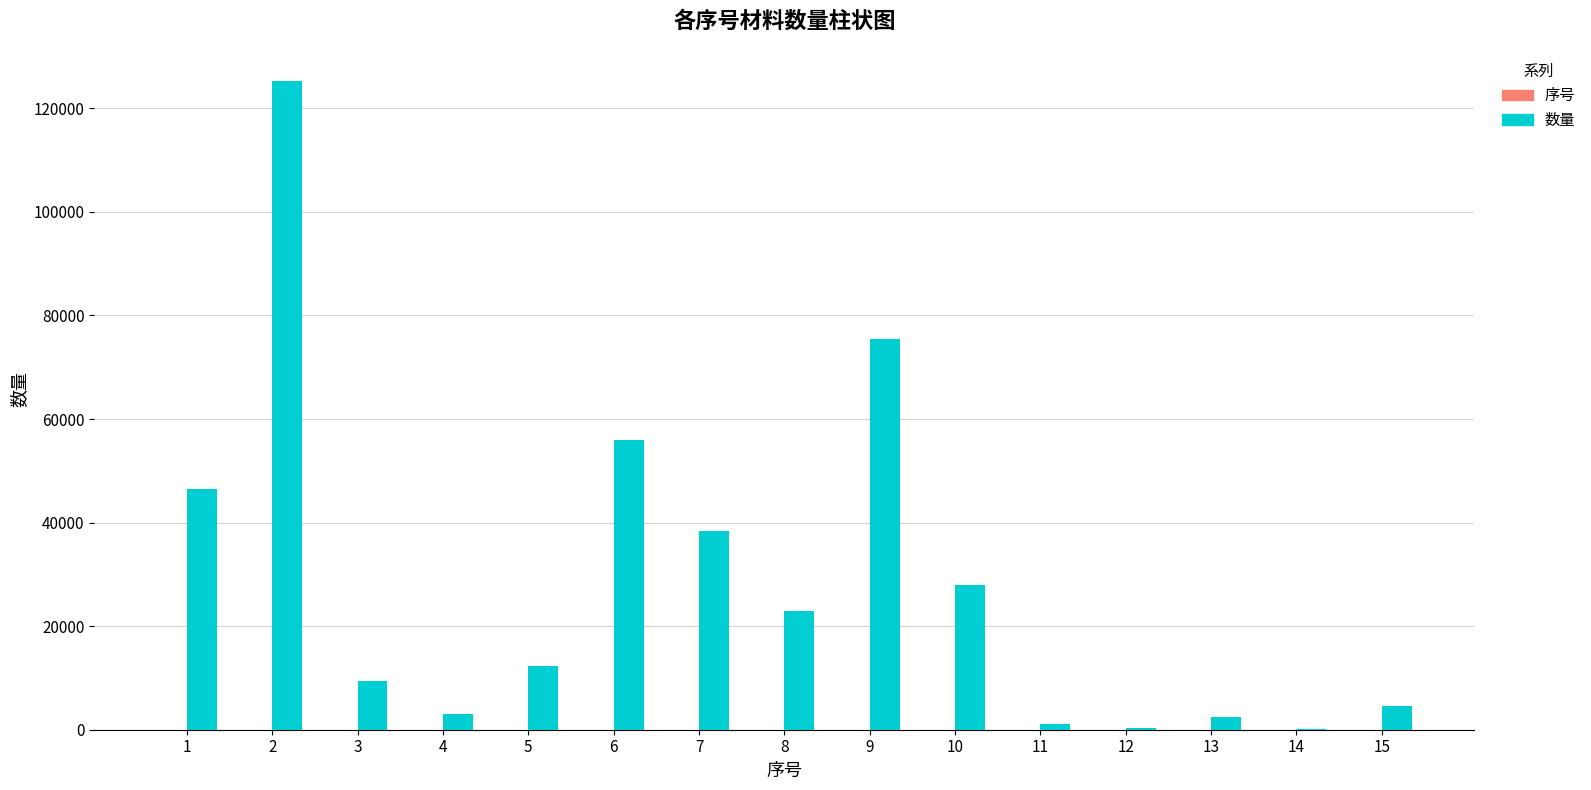

The value of 数量 at 10 is 13012.7. True or false?

False